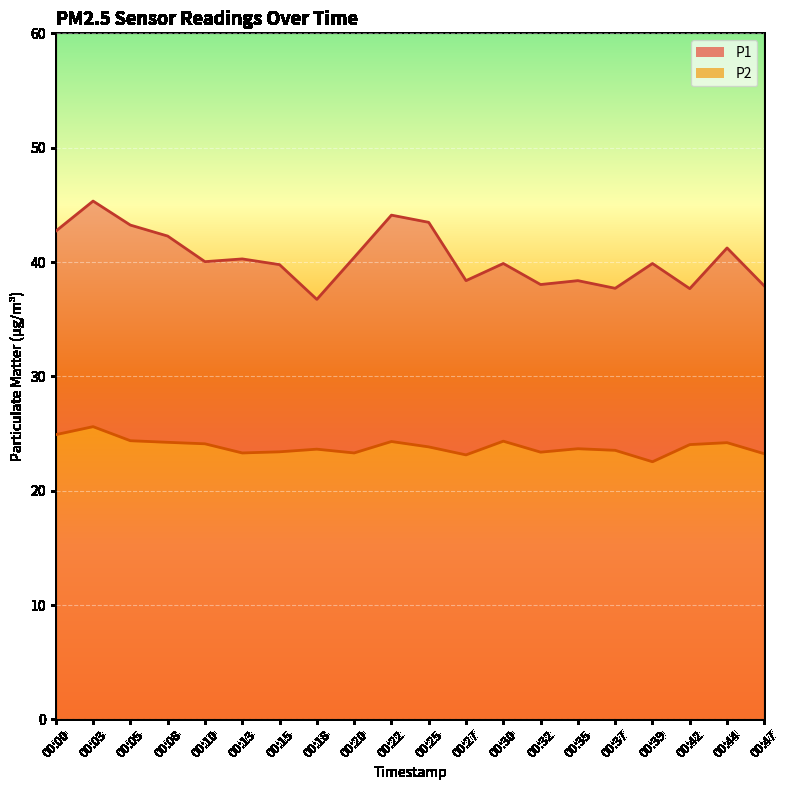

How many data points in P1 are less than 40?

10